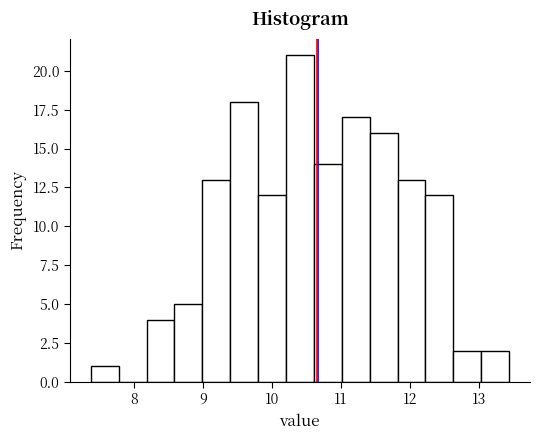

Reading left to right, list every bar in this chart as the range it spans on the x-axis followed by its height. Neither the bar edges nor the heights are printed on the chart, so give them approximately, as read against the axes.

7.4 to 7.8: 1
7.8 to 8.2: 0
8.2 to 8.6: 4
8.6 to 9.0: 5
9.0 to 9.4: 13
9.4 to 9.8: 18
9.8 to 10.2: 12
10.2 to 10.6: 21
10.6 to 11.0: 14
11.0 to 11.4: 17
11.4 to 11.8: 16
11.8 to 12.2: 13
12.2 to 12.6: 12
12.6 to 13.0: 2
13.0 to 13.4: 2